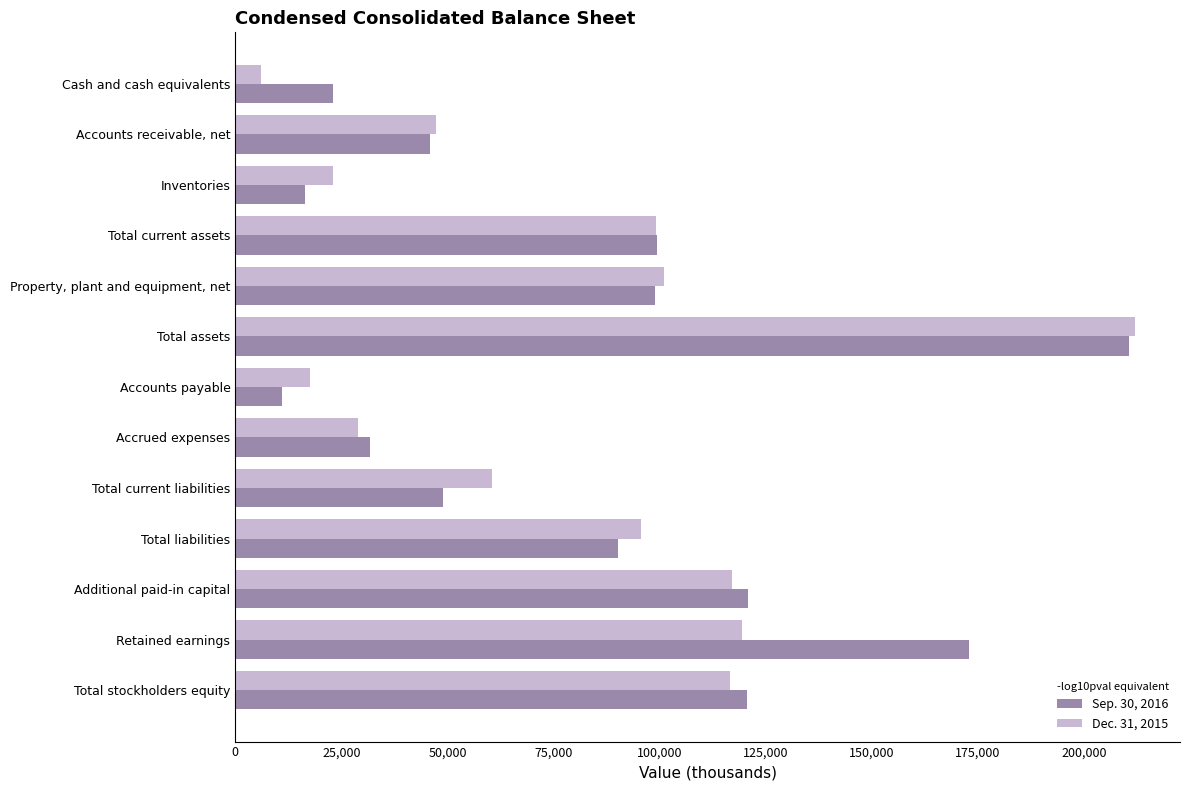

Rank the series by their average value, from highest to lowest.

Sep. 30, 2016, Dec. 31, 2015